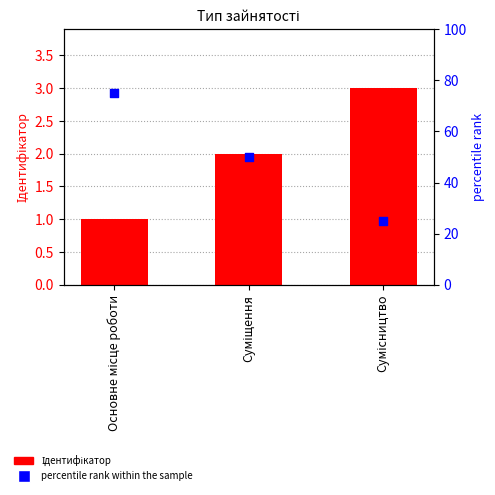

At which category is the sum across all series the highest?

Основне місце роботи